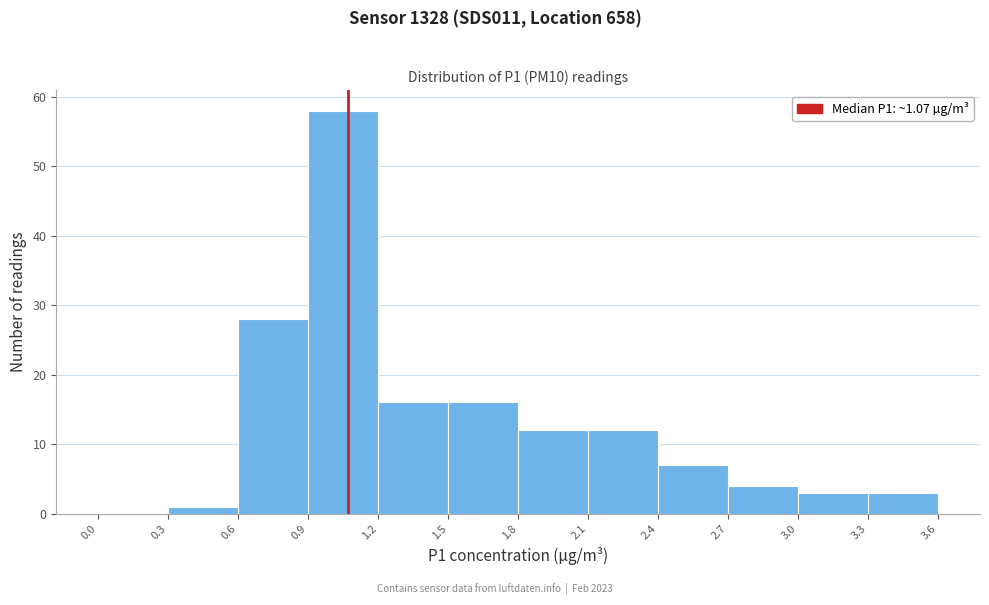

Reading left to right, list every bar in this chart as the range it spans on the x-axis followed by its height. The values are not printed on the chart, so give them approximately, as read against the axis.

0.0 to 0.3: 0
0.3 to 0.6: 1
0.6 to 0.9: 28
0.9 to 1.2: 58
1.2 to 1.5: 16
1.5 to 1.8: 16
1.8 to 2.1: 12
2.1 to 2.4: 12
2.4 to 2.7: 7
2.7 to 3.0: 4
3.0 to 3.3: 3
3.3 to 3.6: 3